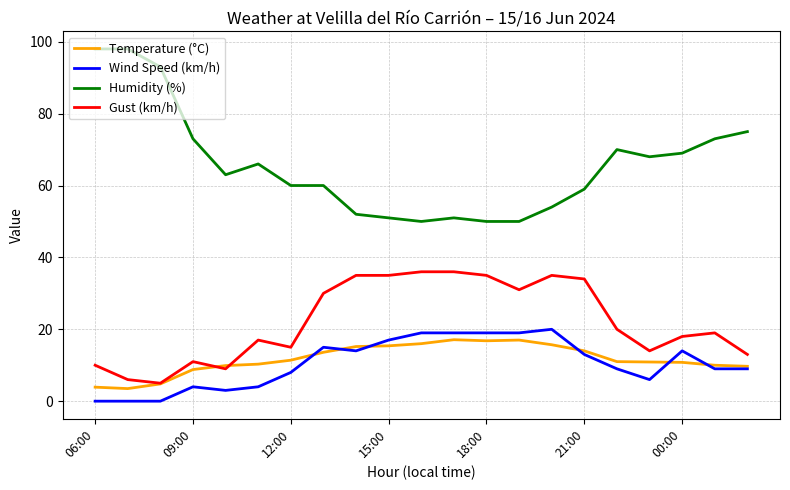

What is the lowest value of the Gust (km/h) series?

5.0